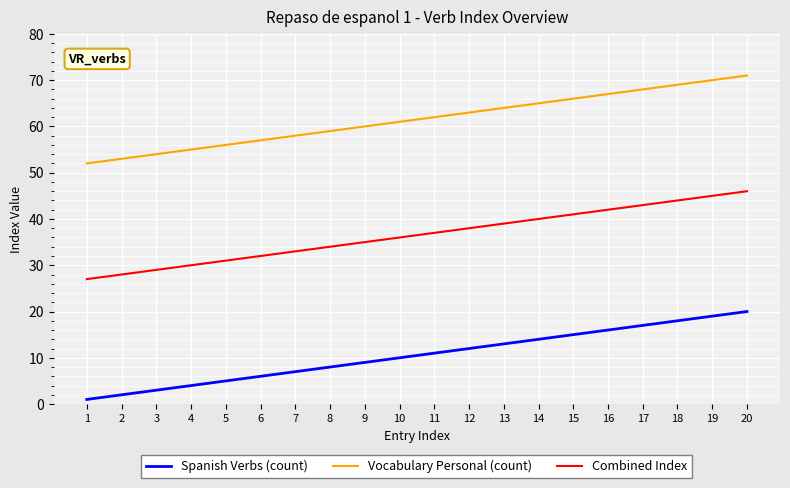

True or false: Vocabulary Personal (count) has more than 0 points higher than both neighbors.

False